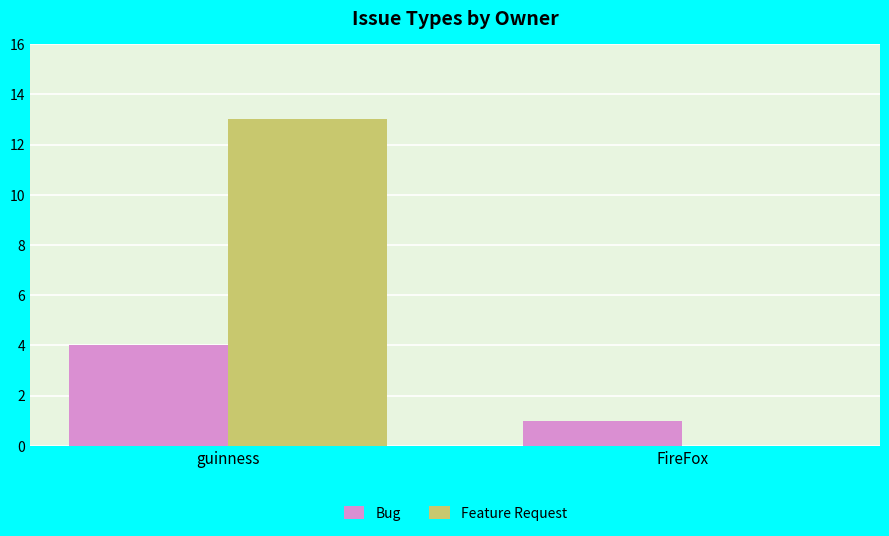

Is it true that Feature Request equals 23 at guinness?

False